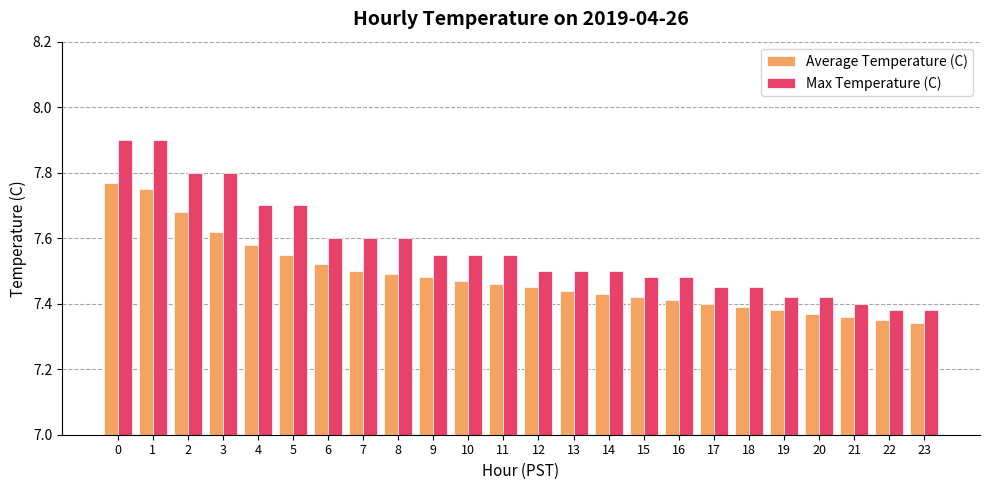

Which series changed the most between 2 and 19?

Max Temperature (C)